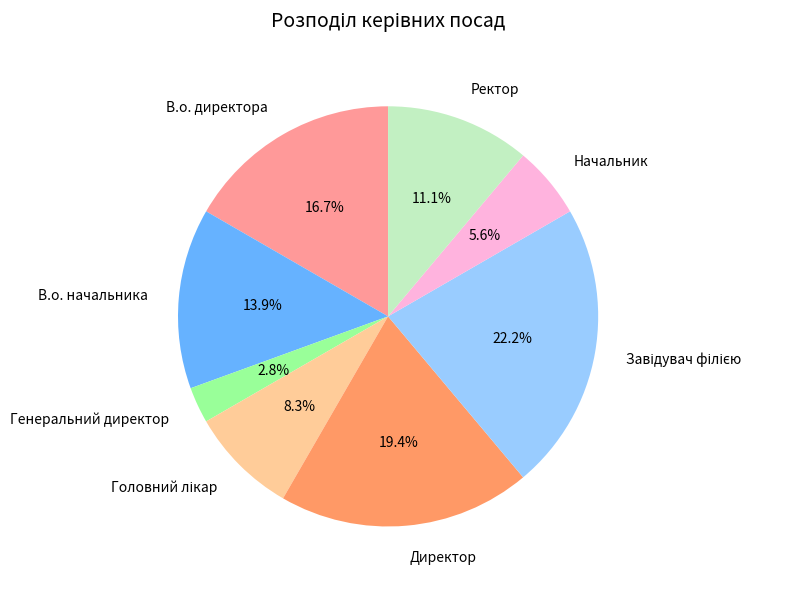

What is the total percentage of В.о. директора and Ректор?

27.8%